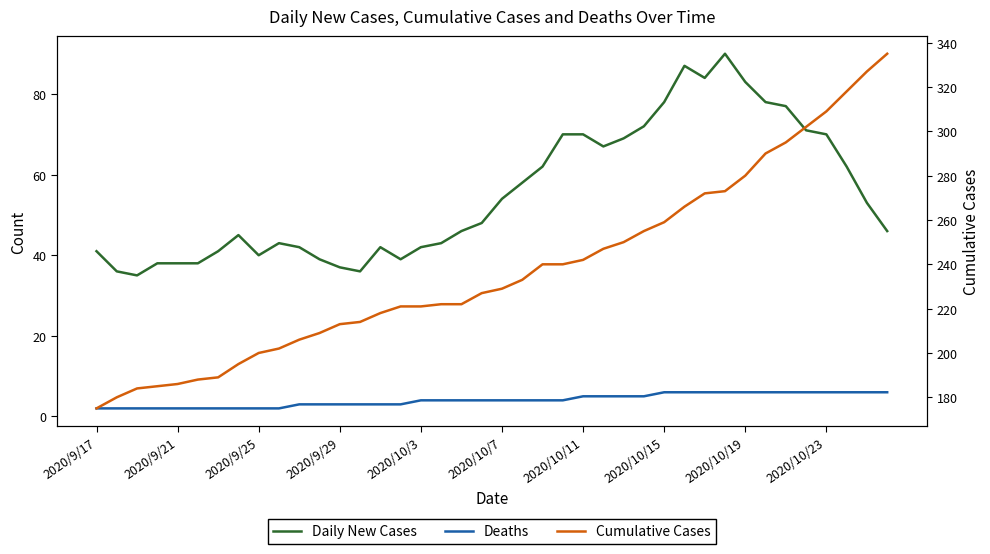

Reading right to left, list all the values displayed in this chart.

Daily New Cases: 46	53	62	70	71	77	78	83	90	84	87	78	72	69	67	70	70	62	58	54	48	46	43	42	39	42	36	37	39	42	43	40	45	41	38	38	38	35	36	41
Deaths: 6	6	6	6	6	6	6	6	6	6	6	6	5	5	5	5	4	4	4	4	4	4	4	4	3	3	3	3	3	3	2	2	2	2	2	2	2	2	2	2
Cumulative Cases: 335	327	318	309	302	295	290	280	273	272	266	259	255	250	247	242	240	240	233	229	227	222	222	221	221	218	214	213	209	206	202	200	195	189	188	186	185	184	180	175